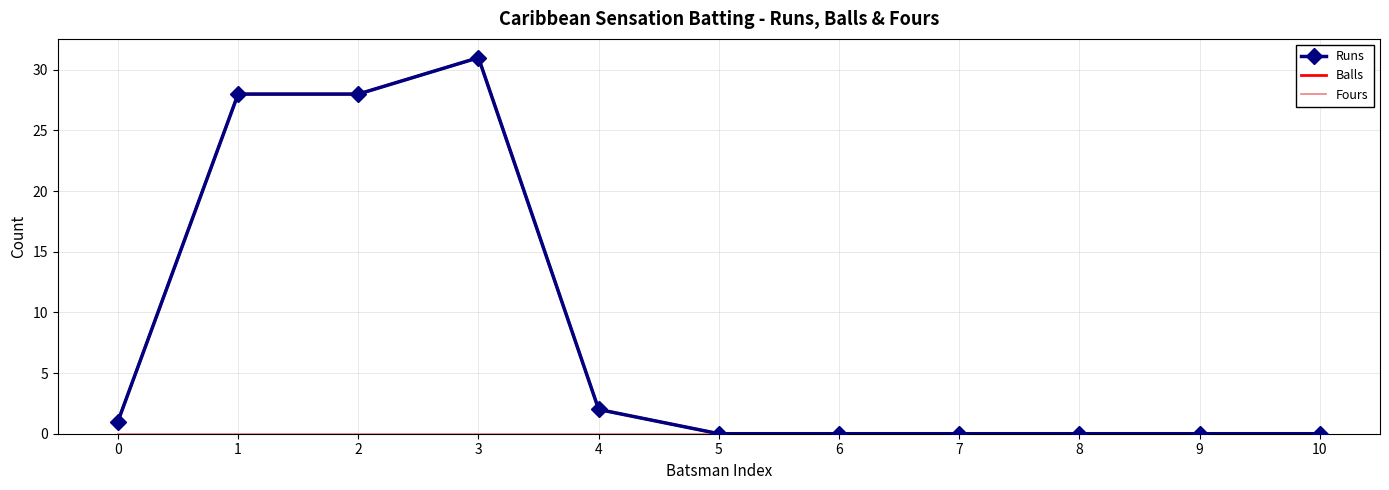

True or false: Balls has a value of 0 at 5.

True